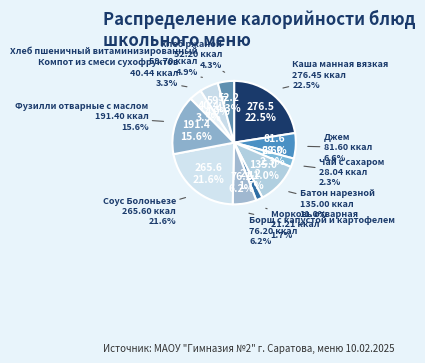

To the nearest percent, what percentage of the pie is Хлеб ржаной?

4%